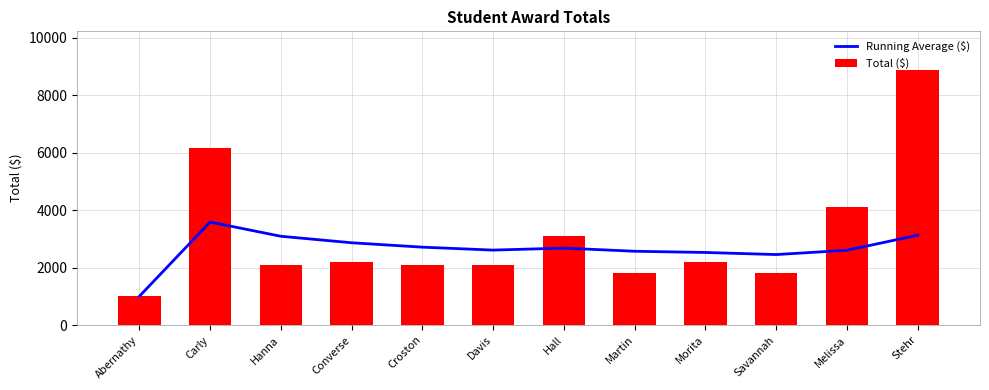

The value of Running Average ($) at Converse is 2865.8. True or false?

True